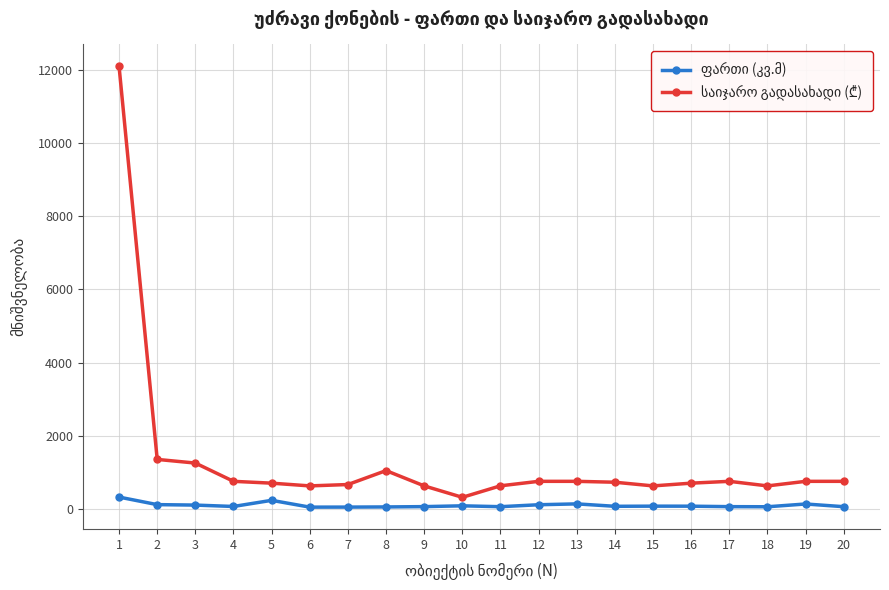

How many data points does each series have?

20